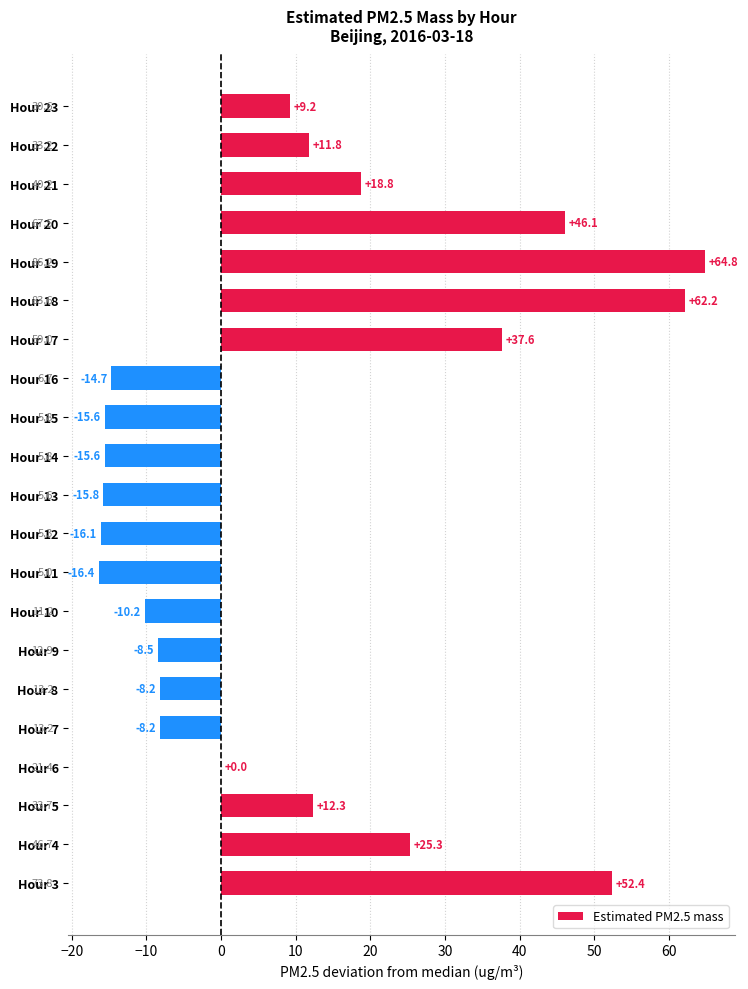

What is the approximate value at Hour 3?

52.4